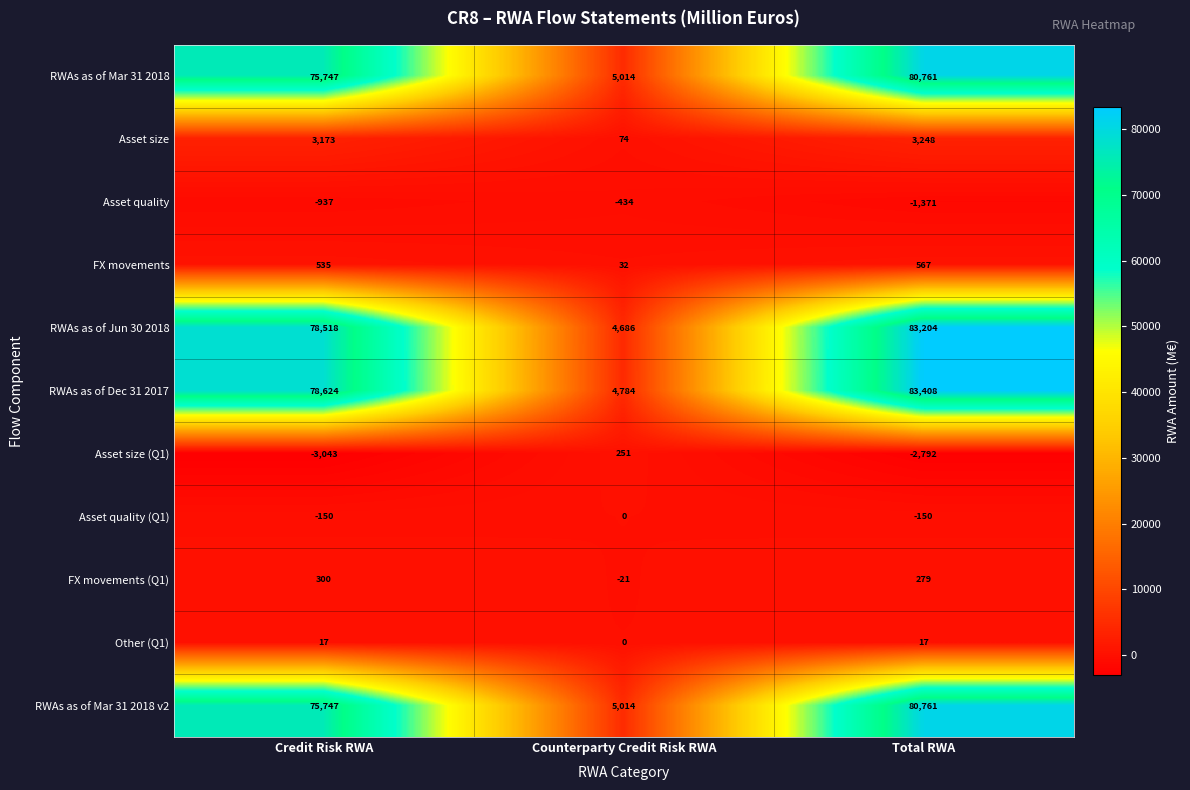

True or false: Other (Q1) has a value of 6 at Total RWA.

False